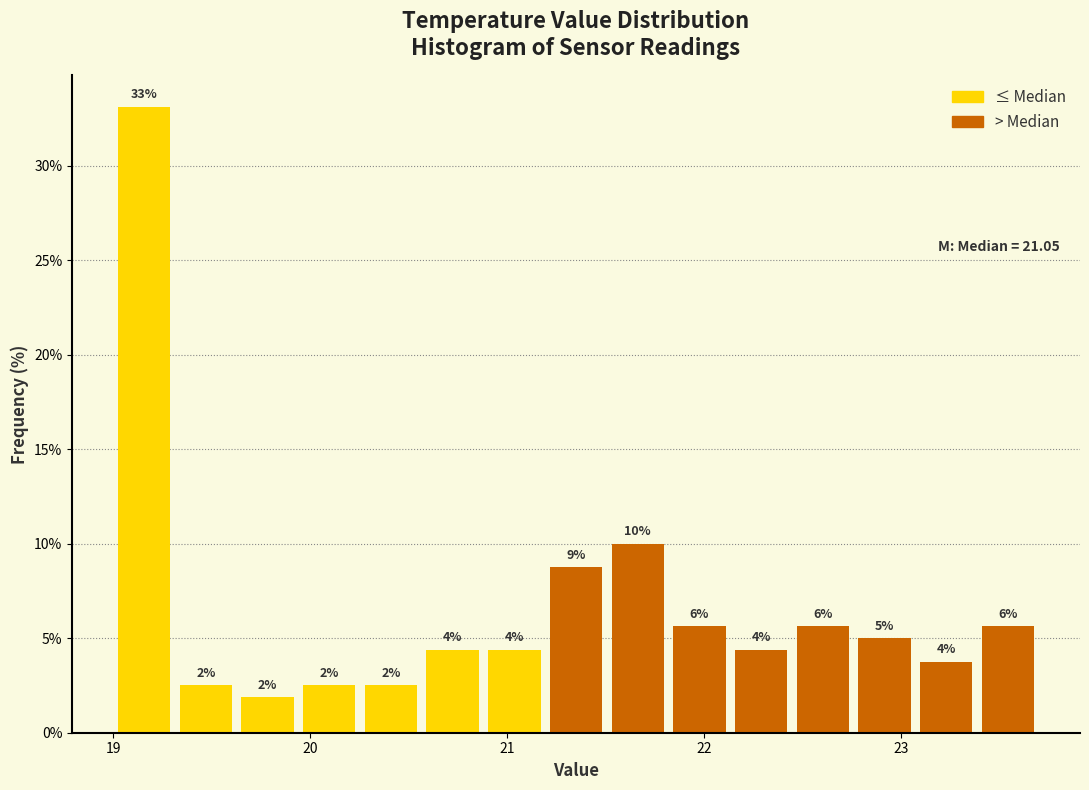

Read against the x-axis, roughly where is the centre of the tallest bar?

19.2